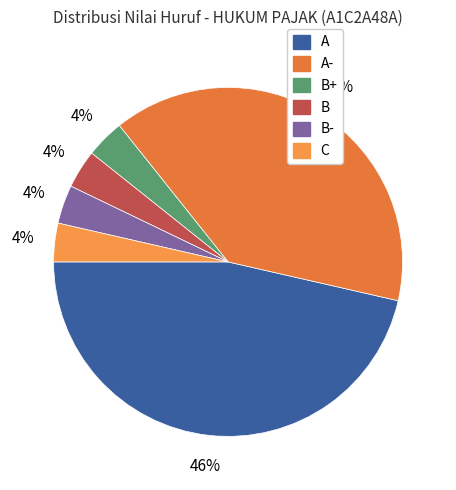

Which category has the smallest portion of the pie?

B+